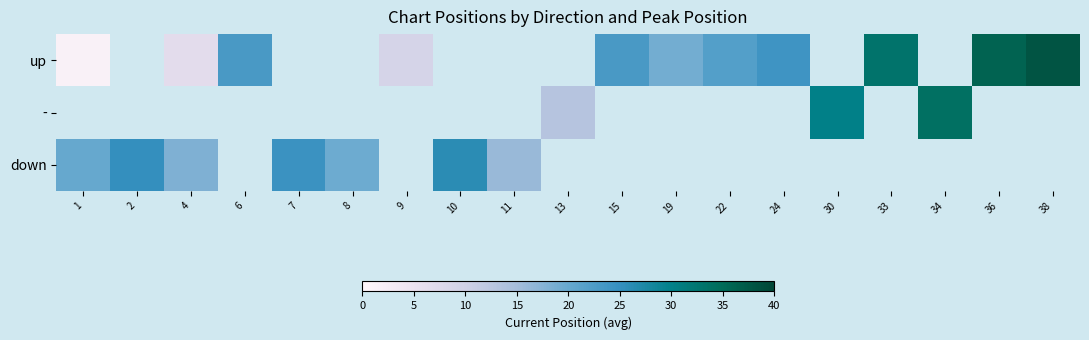

What is the maximum value shown in the chart?

38.0